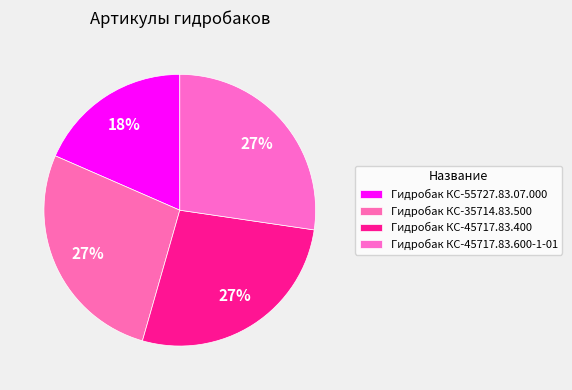

To the nearest percent, what percentage of the pie is Гидробак КС-35714.83.500?

27%